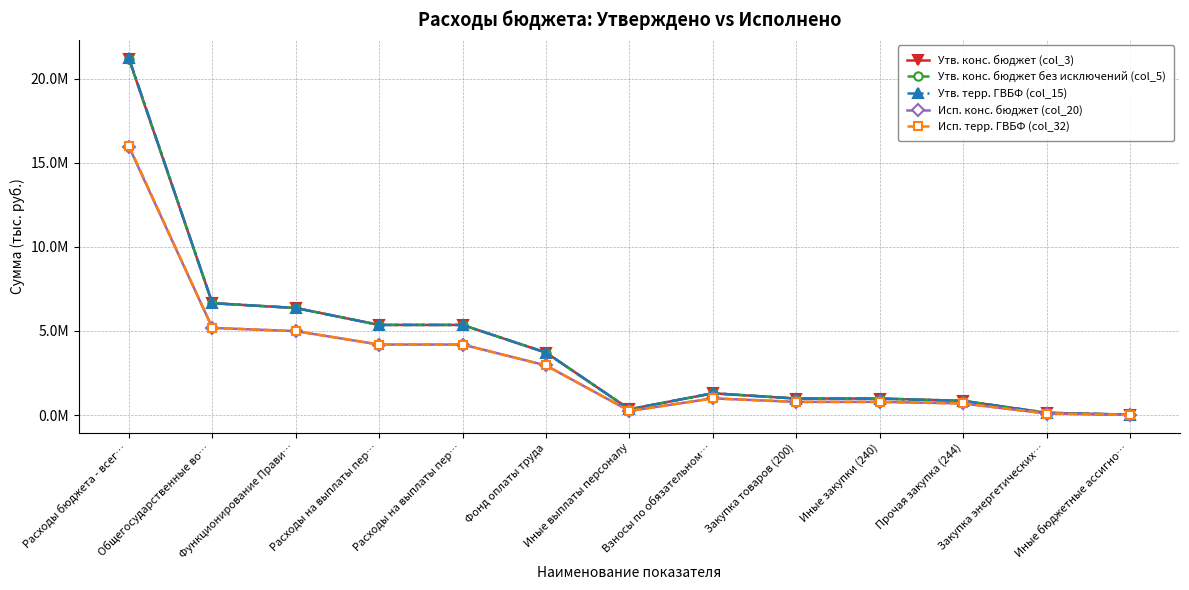

Is this an area chart (filled region under the line)?

No